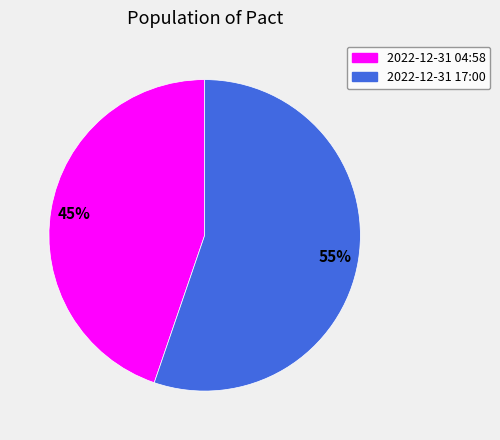

Does any single category account for the majority?

Yes